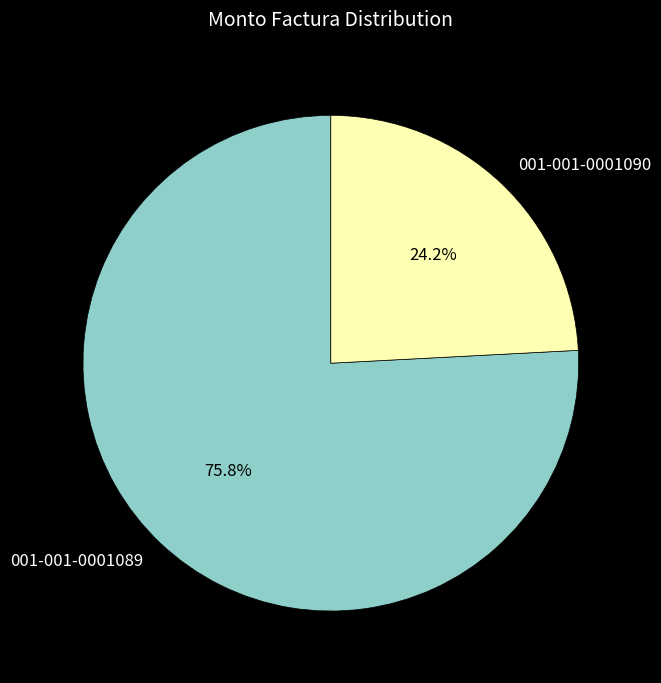

Is it true that 001-001-0001090 is 24% of the pie?

True